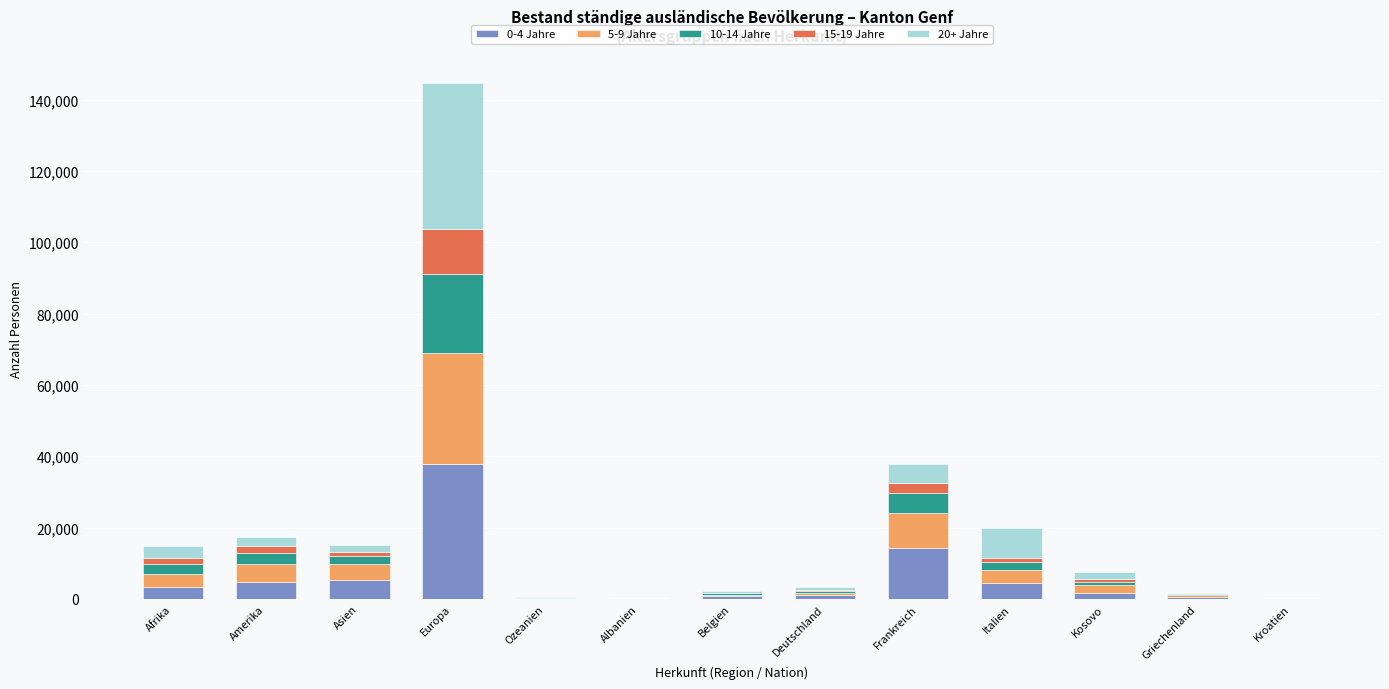

At which category is the sum across all series the highest?

Europa